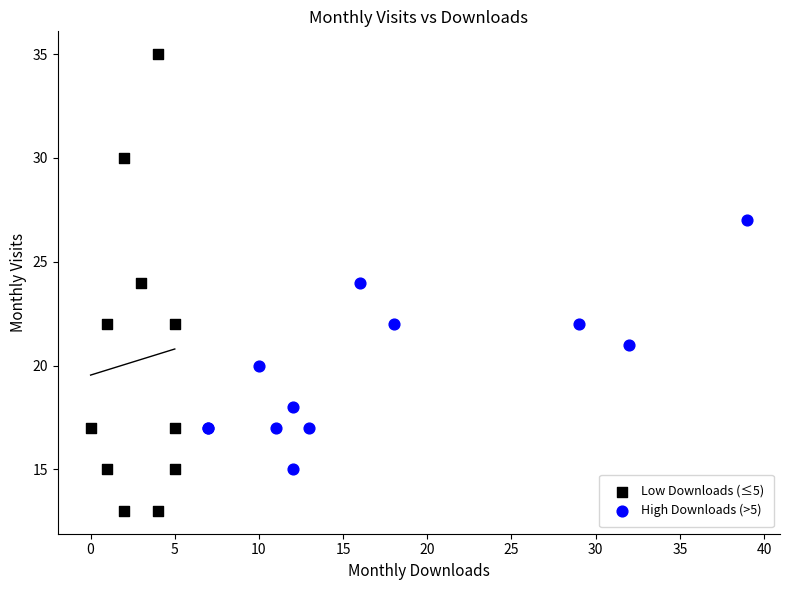

What are all the series names shown in the legend?

Low Downloads (≤5), High Downloads (>5)